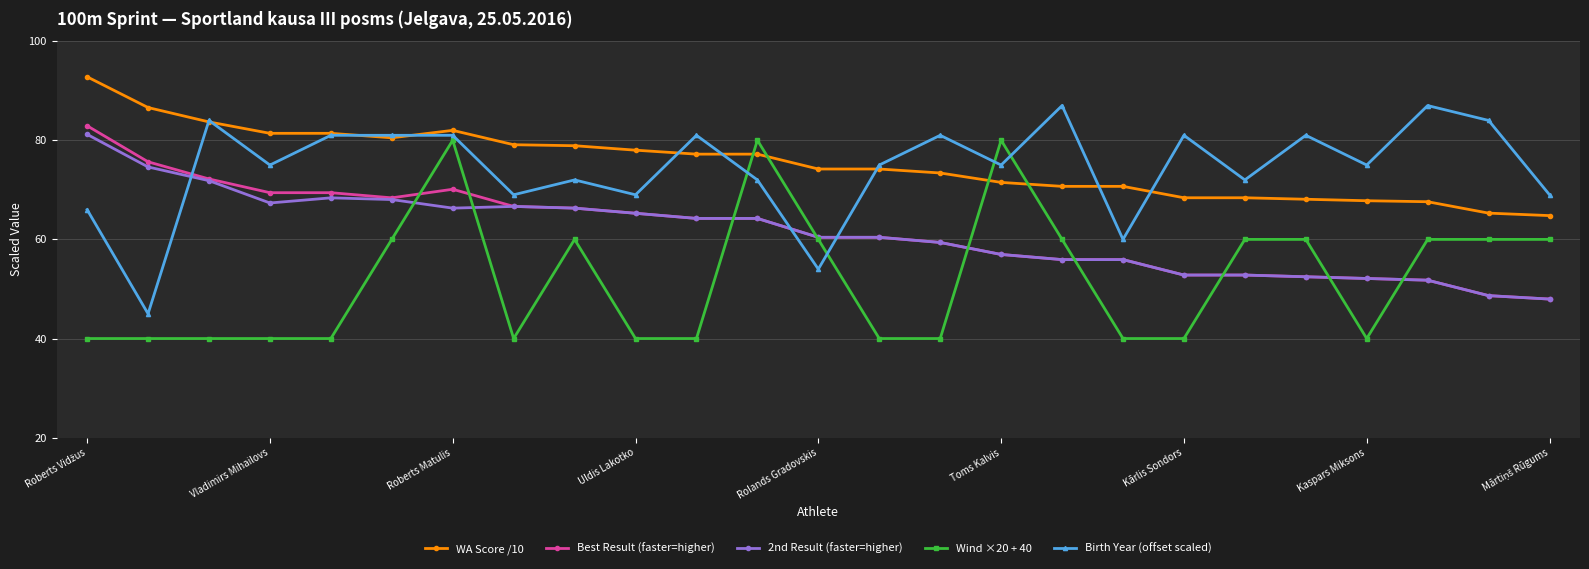

What is the value of the Birth Year (offset scaled) point at the 1st from the left?

66.0